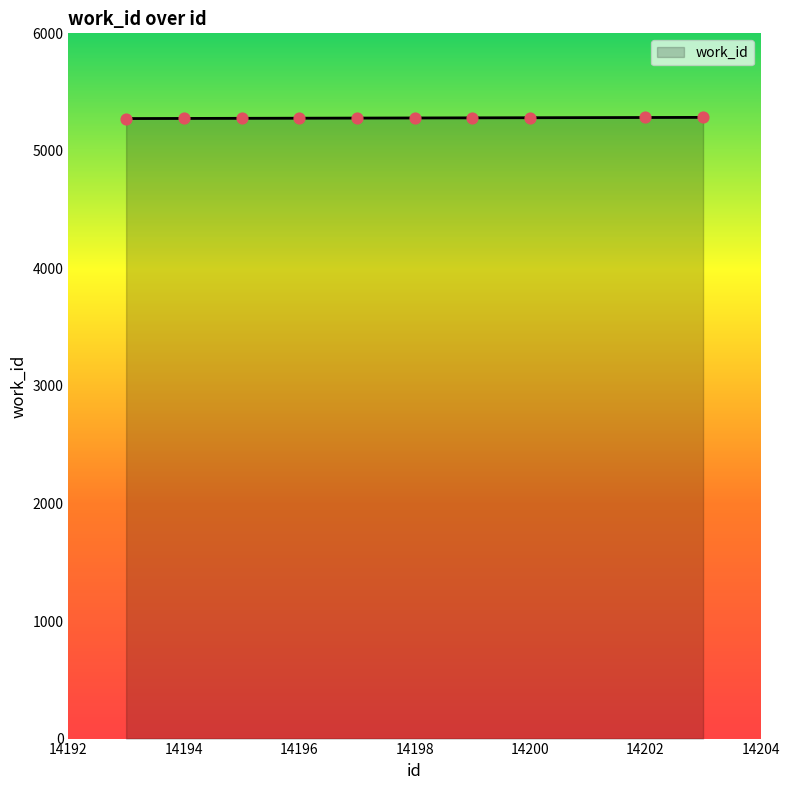

What is the minimum value shown in the chart?

5275